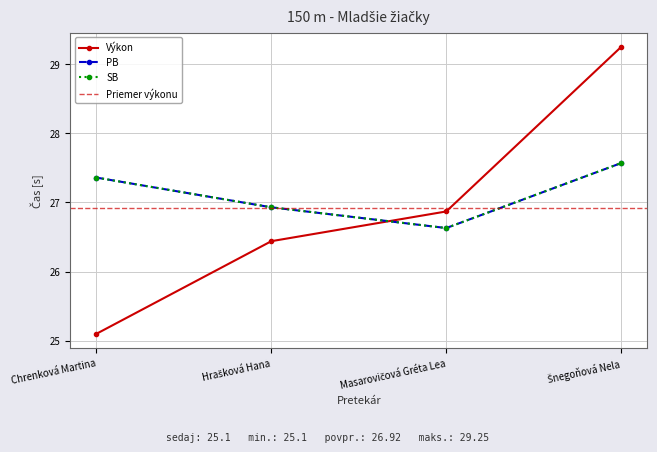

At Chrenková Martina, list the series in order from smallest to largest.

Výkon, PB, SB